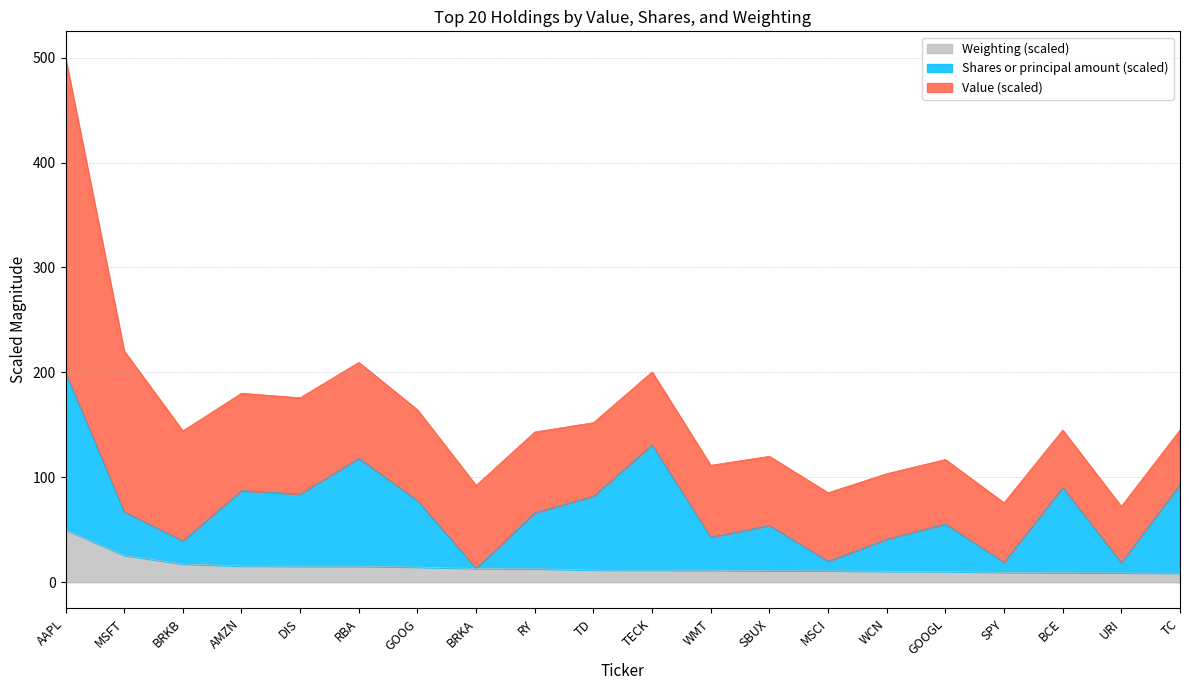

What is the label of the 12th point from the left?

WMT